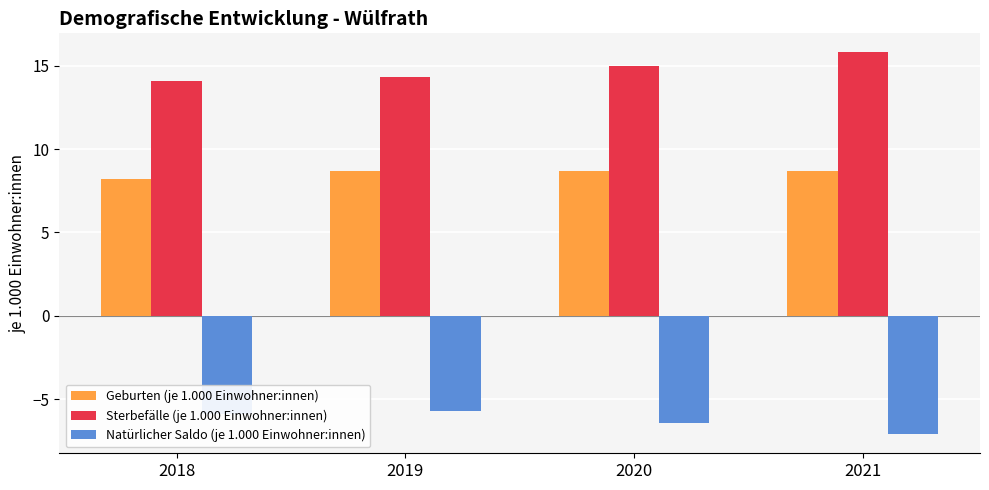

How many Geburten (je 1.000 Einwohner:innen) values are between 8 and 9?

4